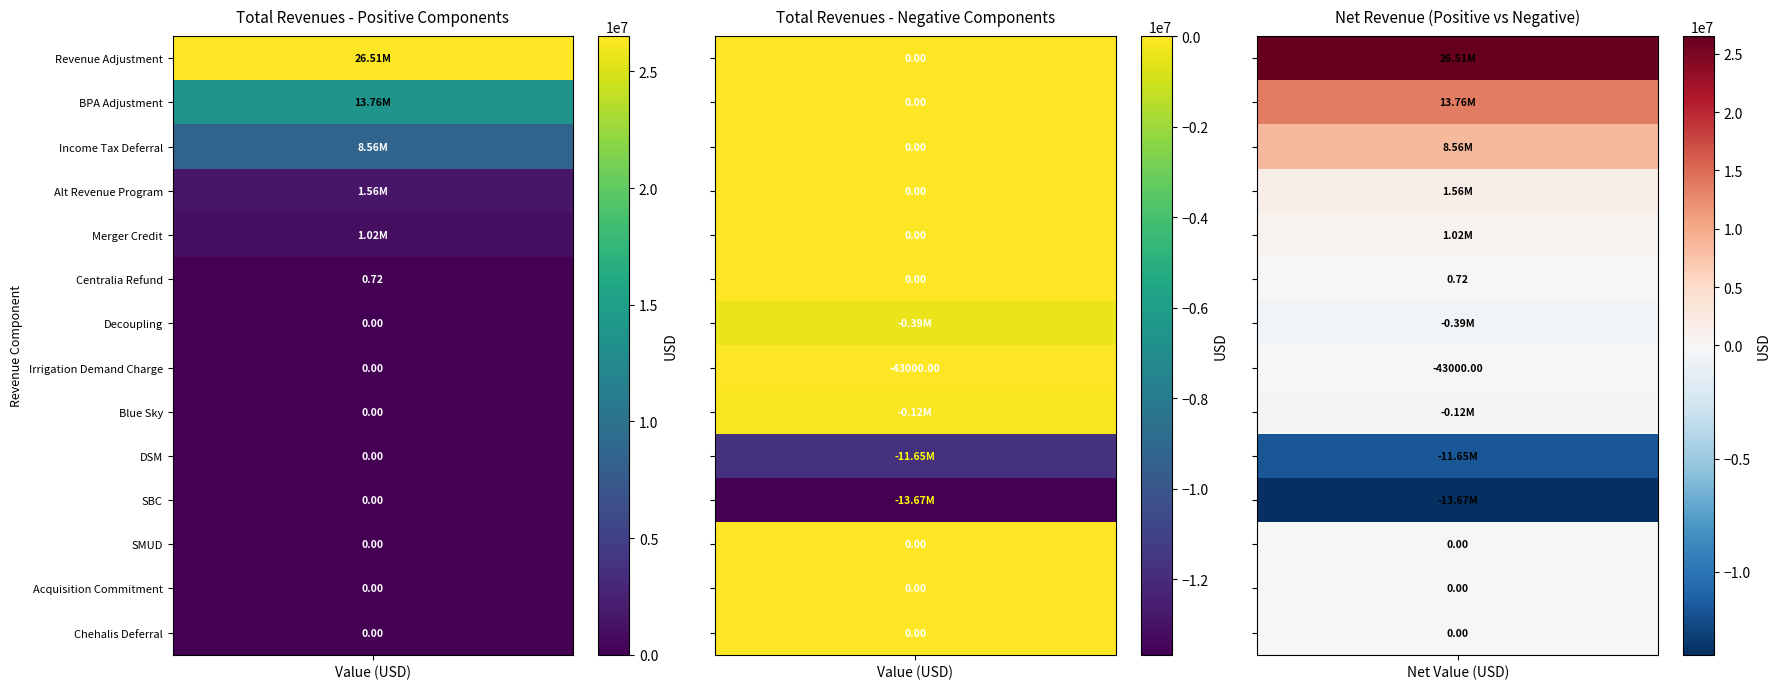

Where does the data first go above 0?

Revenue Adjustment